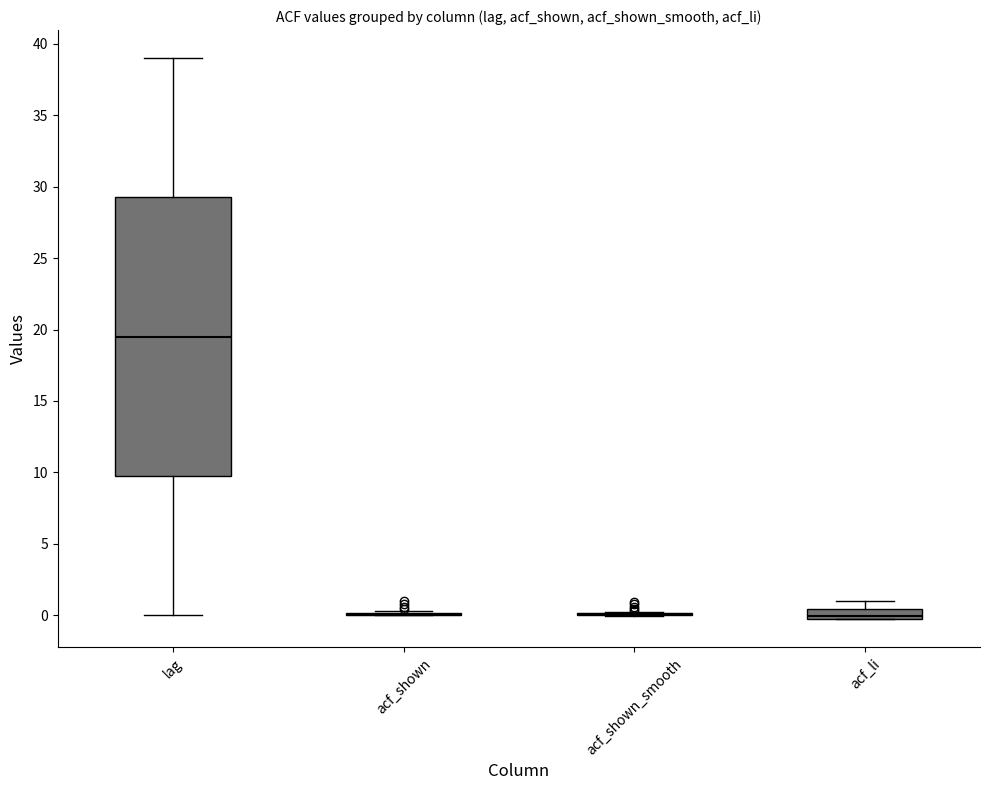

Which box is the tallest, from its lower edge to its upper edge?

lag